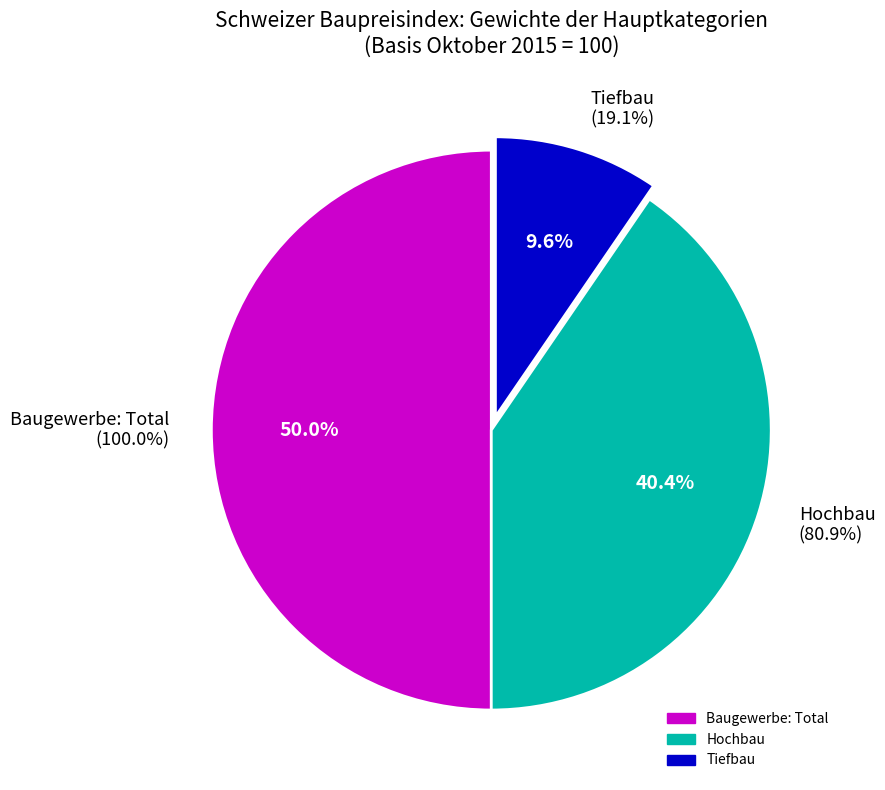

What percentage is NOT represented by Baugewerbe: Total?

50.0%